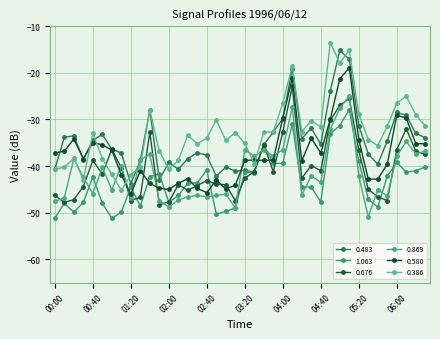

How many distinct data groups are displayed?

6